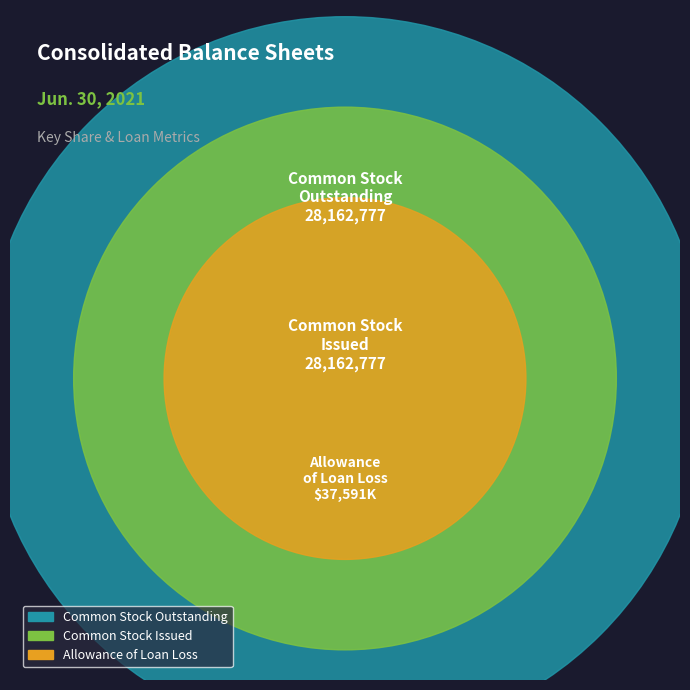

Count the number of slices in the pie.

3